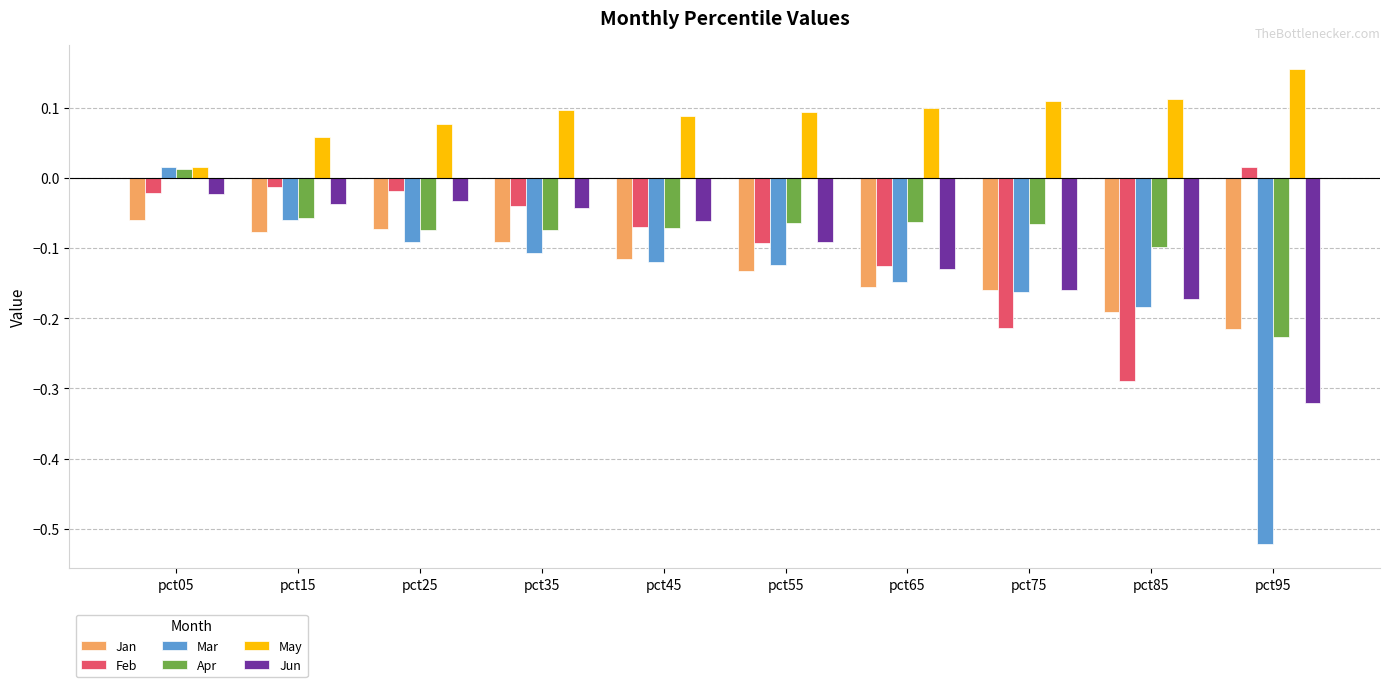

At how many categories does at least one series exceed 0?

10